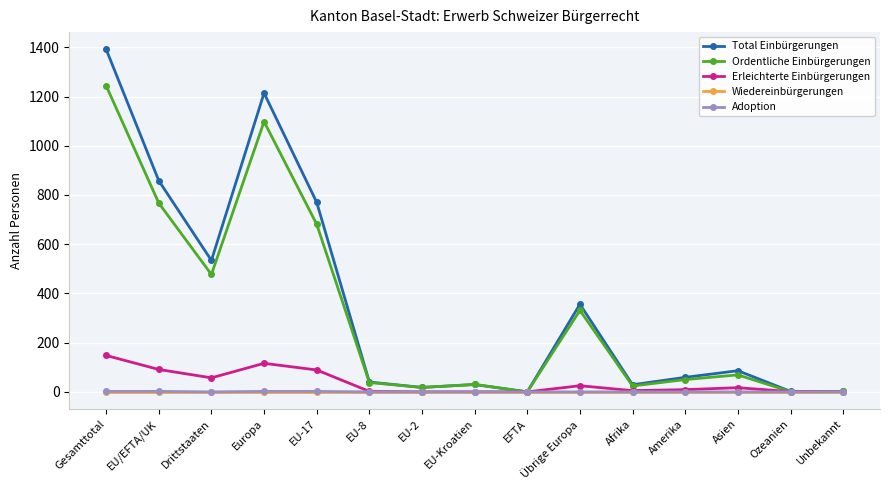

At which category does Ordentliche Einbürgerungen reach its first local valley?

Drittstaaten